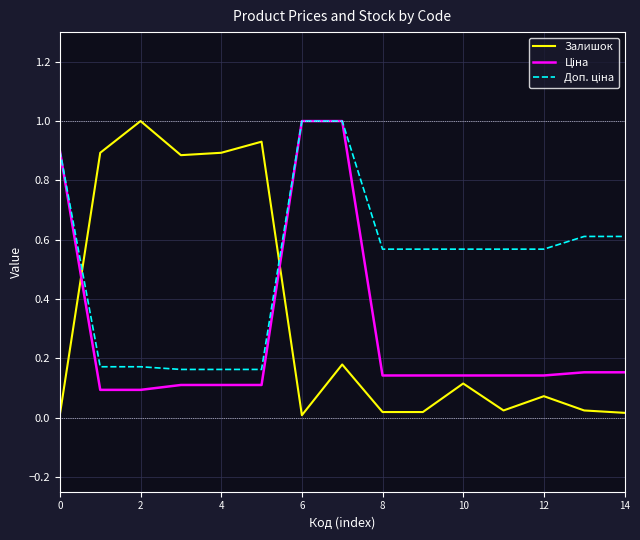

What is the highest value of the Залишок series?

1.0